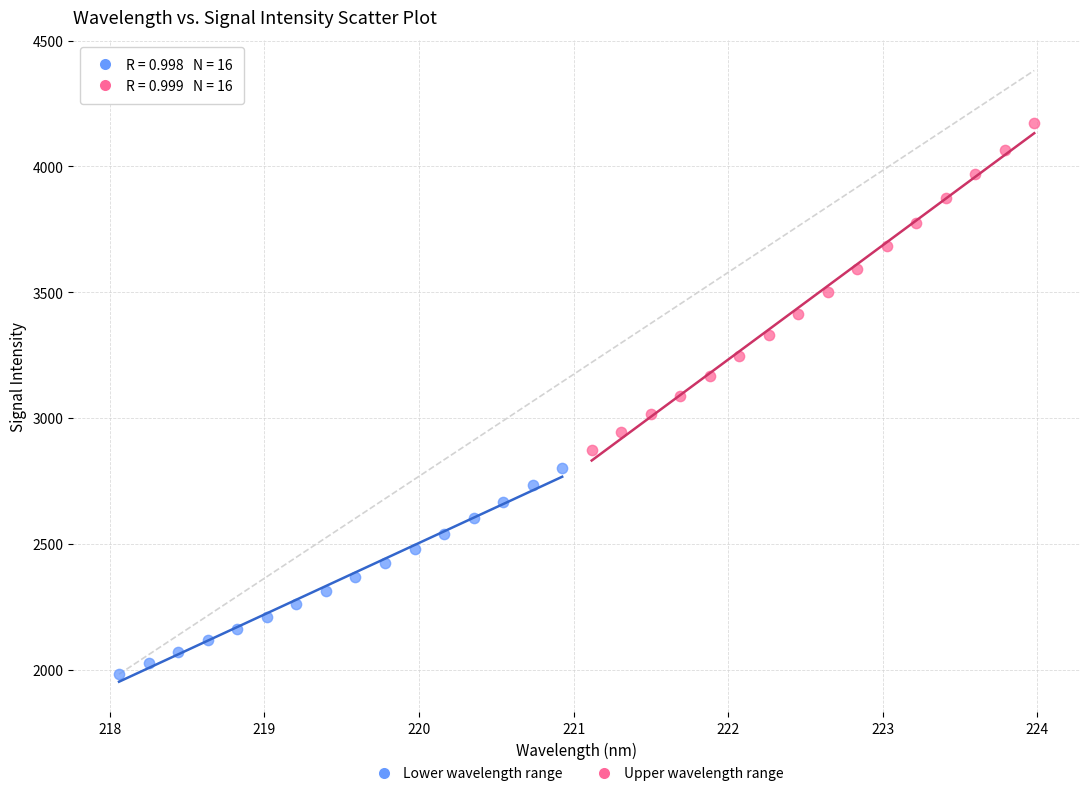

Which series contains the lowest Y value?

Lower wavelength range